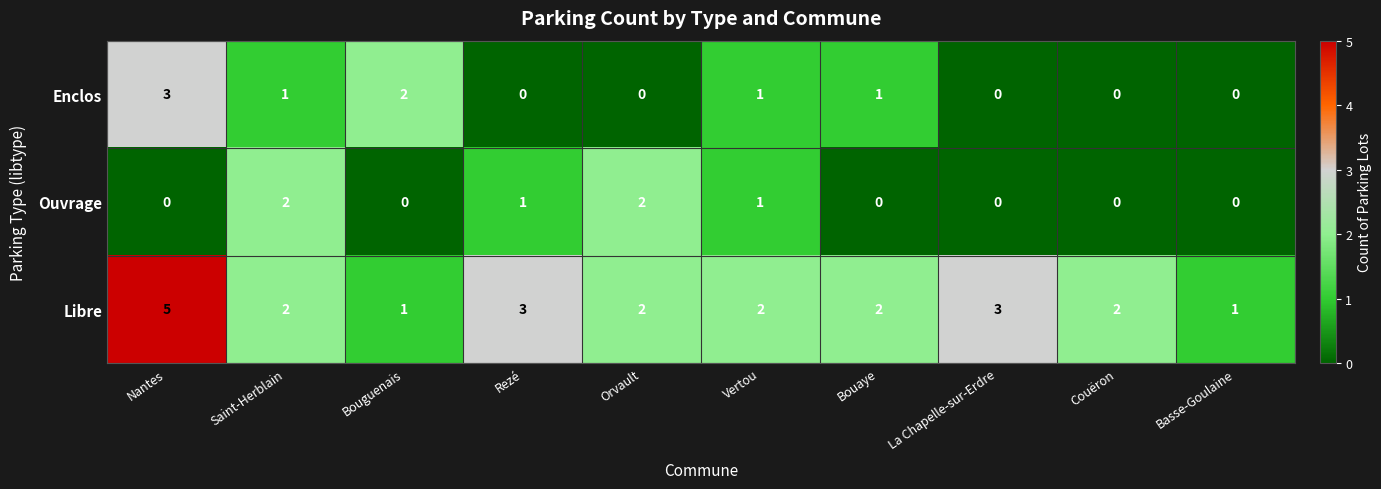

Count the number of categories in the chart.

10